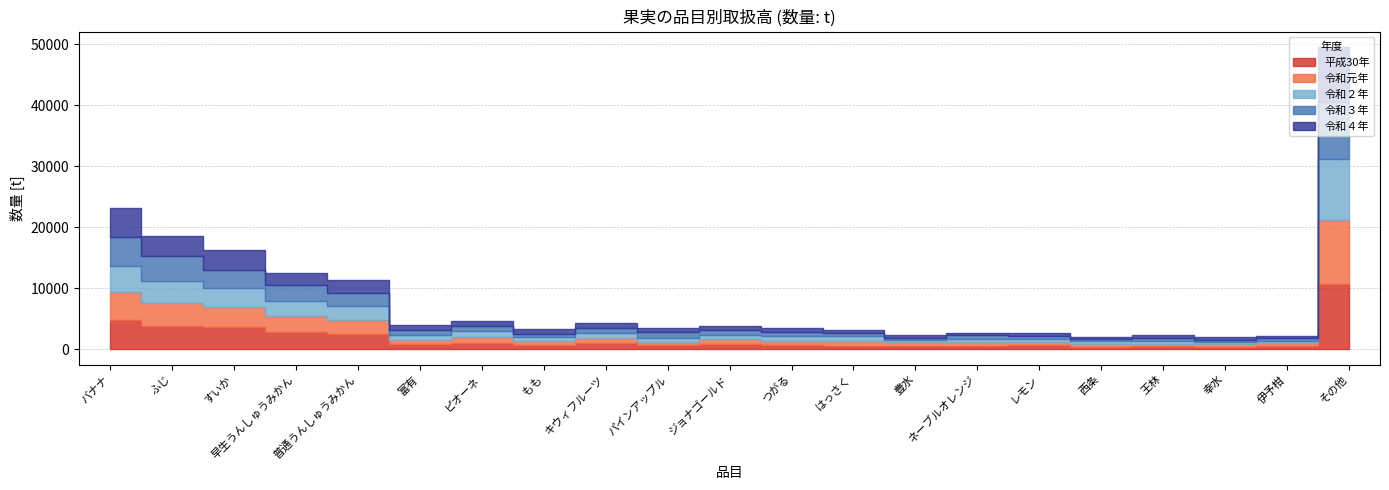

At which label does 令和２年 reach its minimum?

幸水